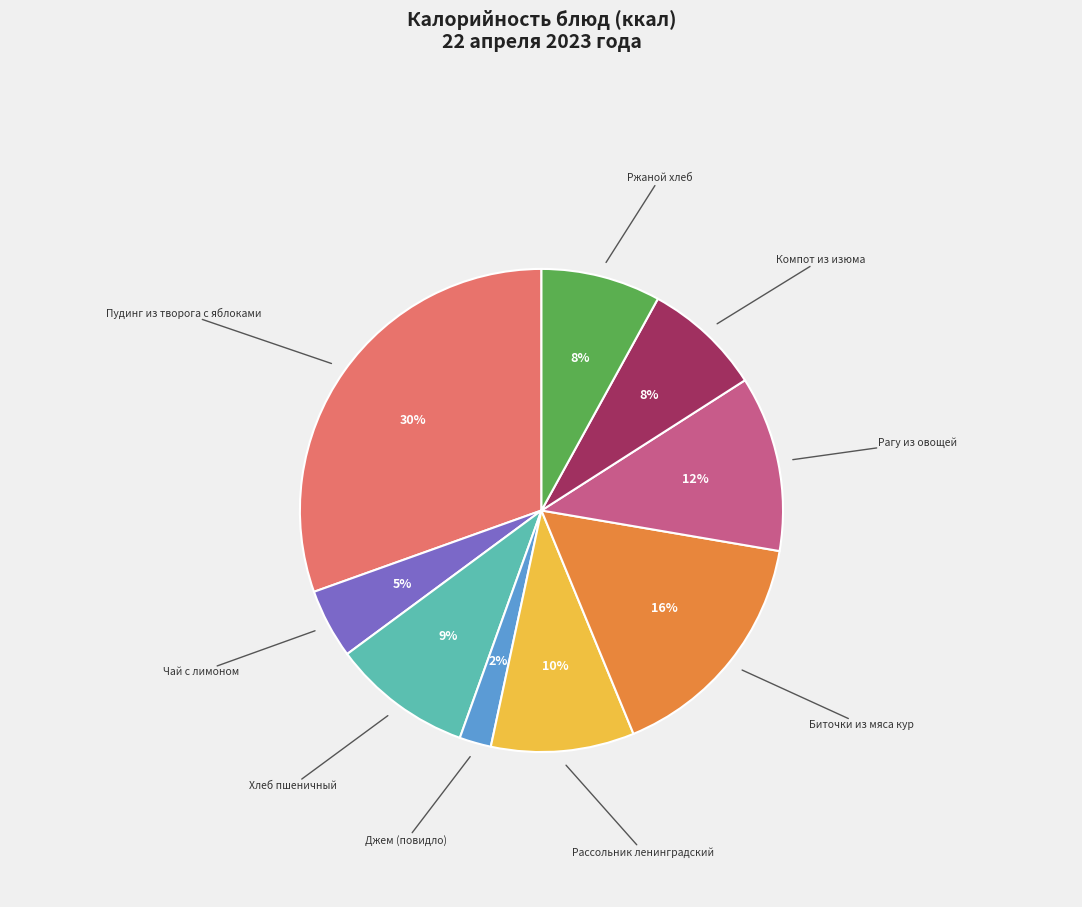

How many segments does this pie chart have?

9